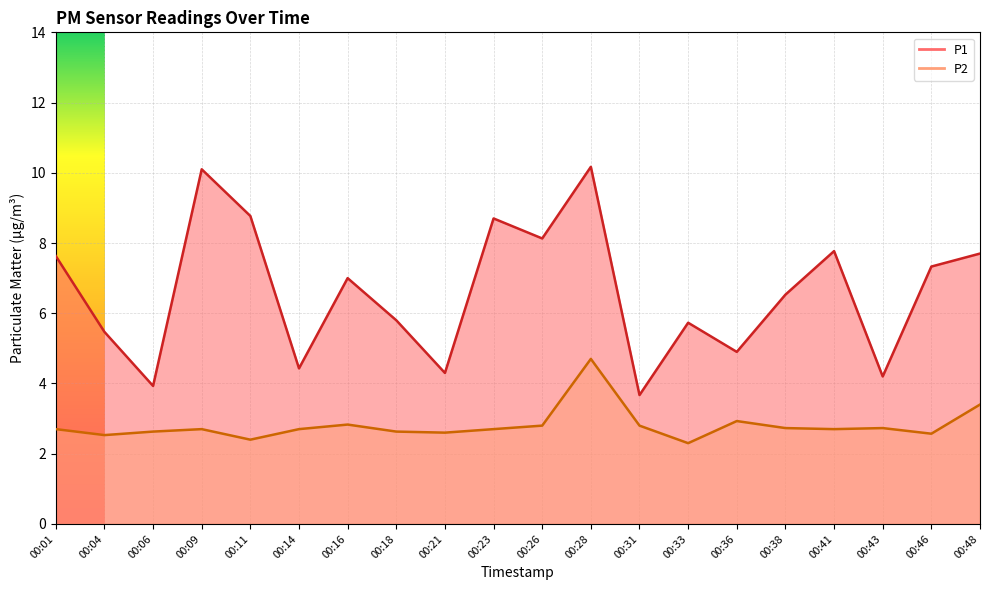

Where is the first local minimum for P1?

00:06